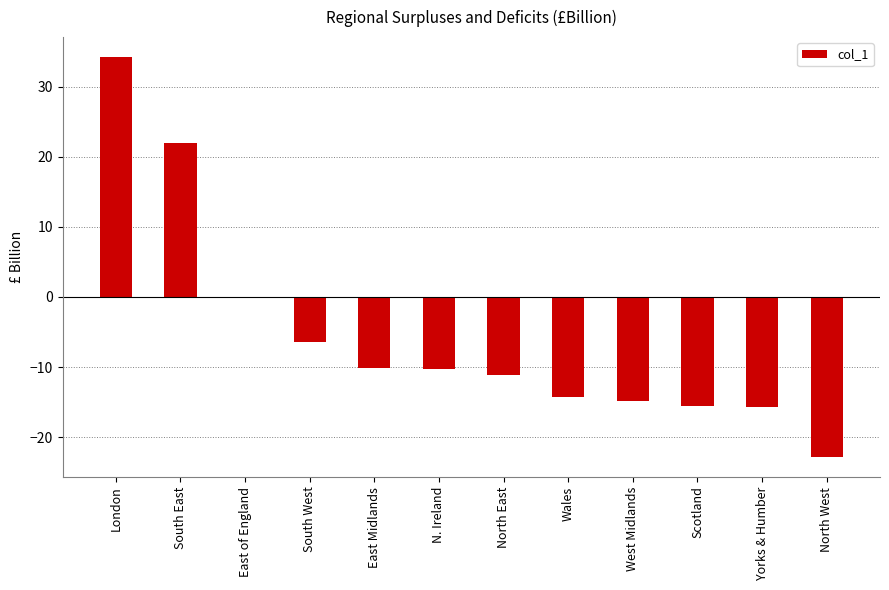

What is the maximum value shown in the chart?

34.2